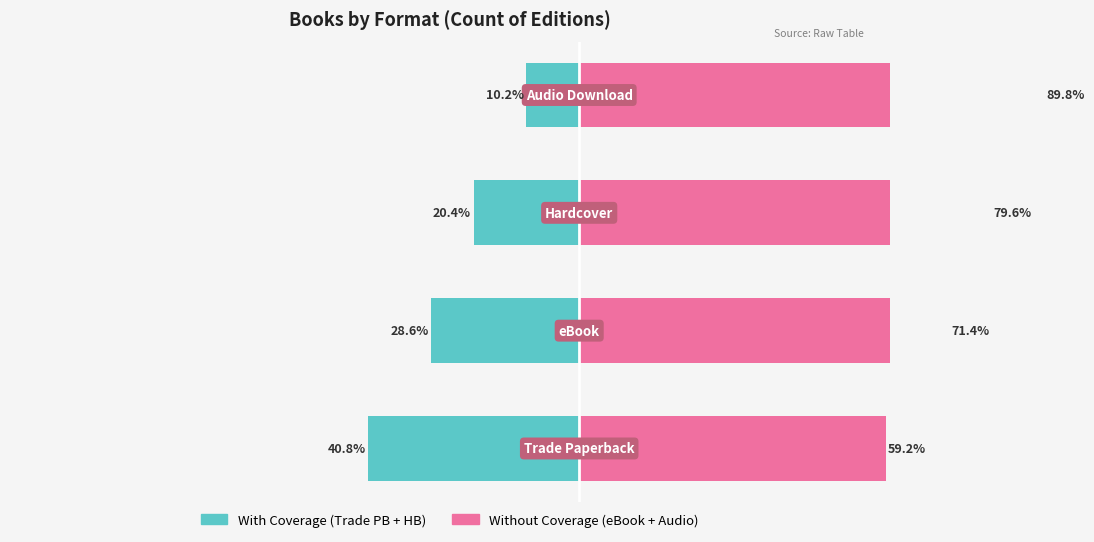

What is the difference between the Without Coverage values at 1 and 0?

12.2